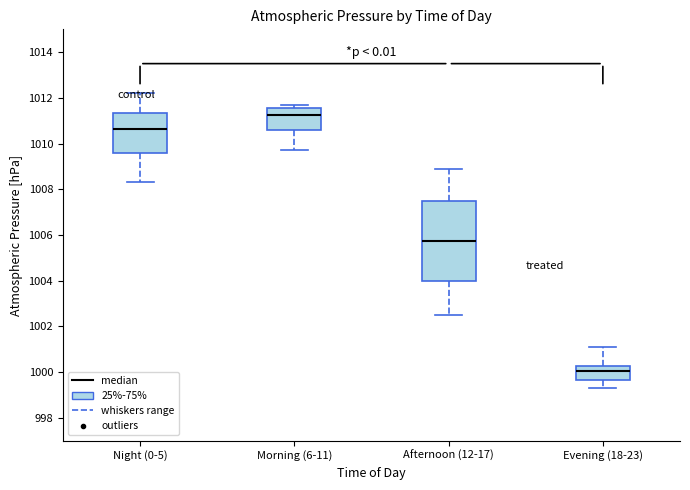

Reading left to right, read every box against the y-axis: the position of its median line, the range the box covers, and the ends of its whiskers. The values are not printed on the chart, so give them approximately, as read against the axis.

Night (0-5): median 1010.6, box 1009.6 to 1011.4, whiskers 1008.4 to 1012.2
Morning (6-11): median 1011.2, box 1010.6 to 1011.6, whiskers 1009.8 to 1011.8
Afternoon (12-17): median 1005.8, box 1004.0 to 1007.6, whiskers 1002.6 to 1009.0
Evening (18-23): median 1000.0, box 999.6 to 1000.2, whiskers 999.4 to 1001.2